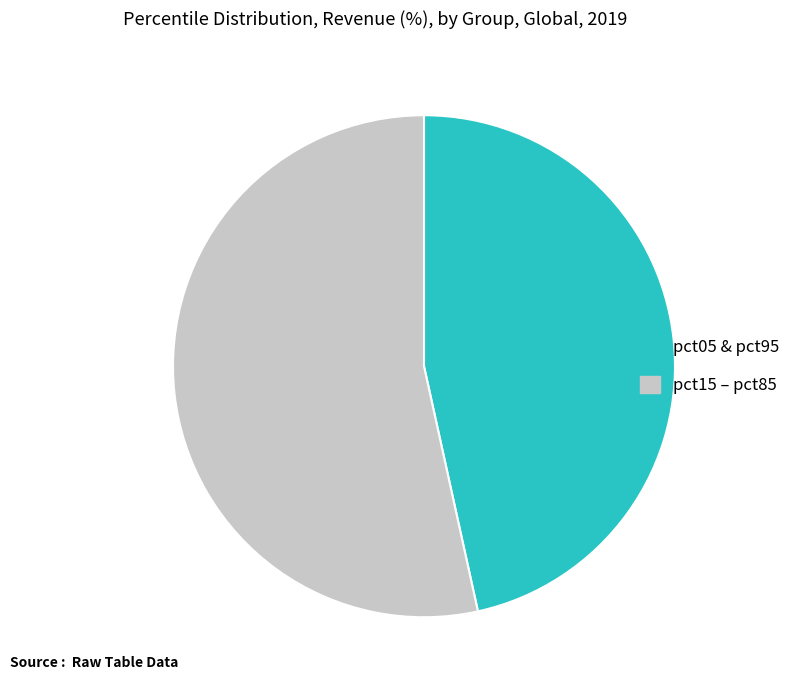

Is there a majority slice in this chart?

Yes